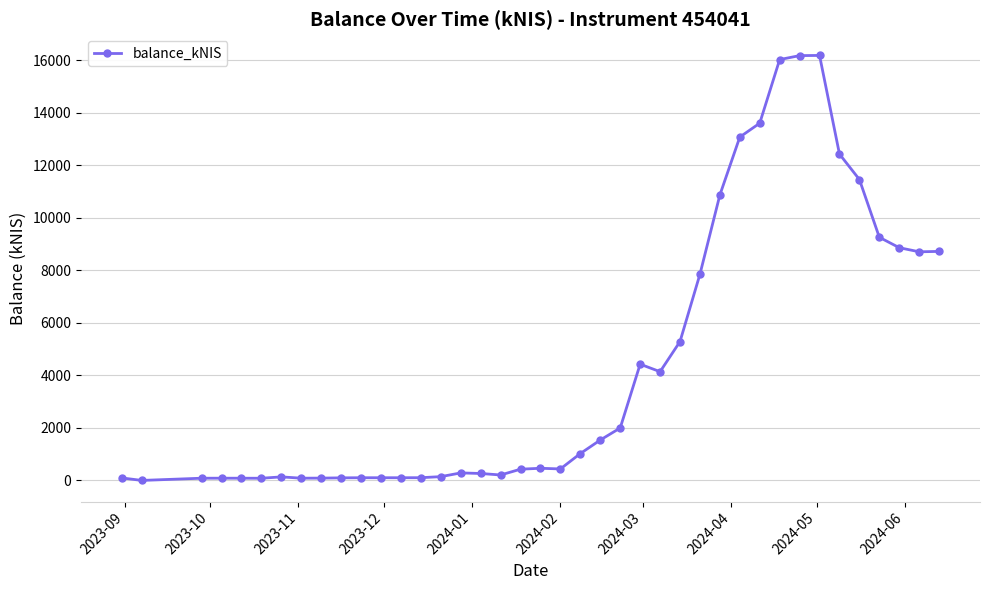

What is the sum of all values?

175102.0